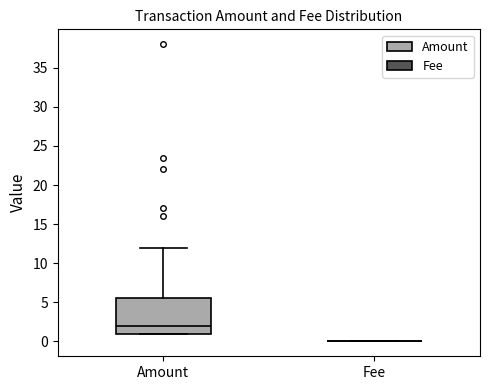

Where is the lower edge of the box for Amount on the y-axis? The values are not printed on the chart, so give them approximately, as read against the axis.

1.0